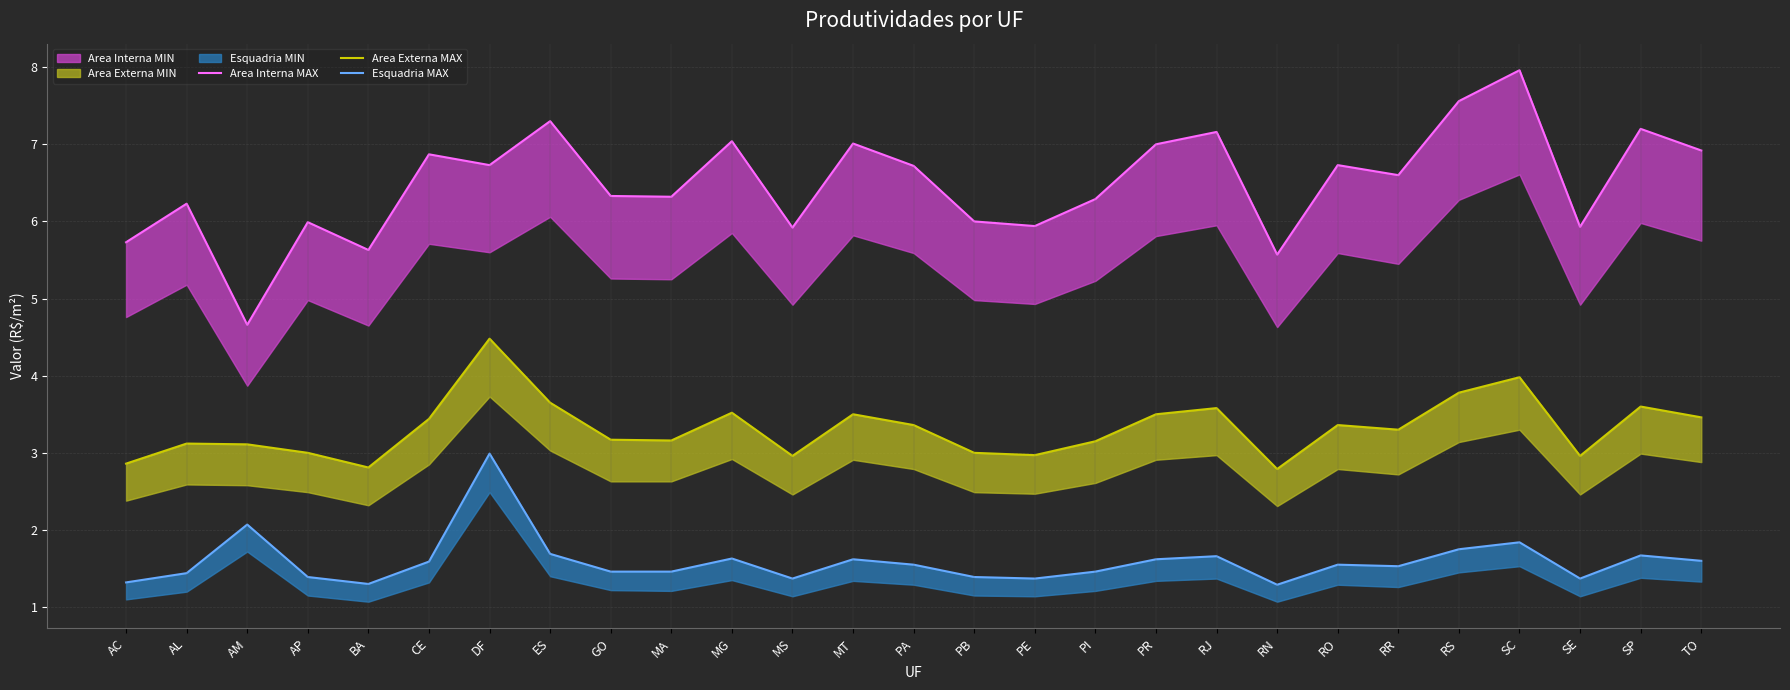

Between ES and GO, which series saw the biggest shift?

Area Interna MAX